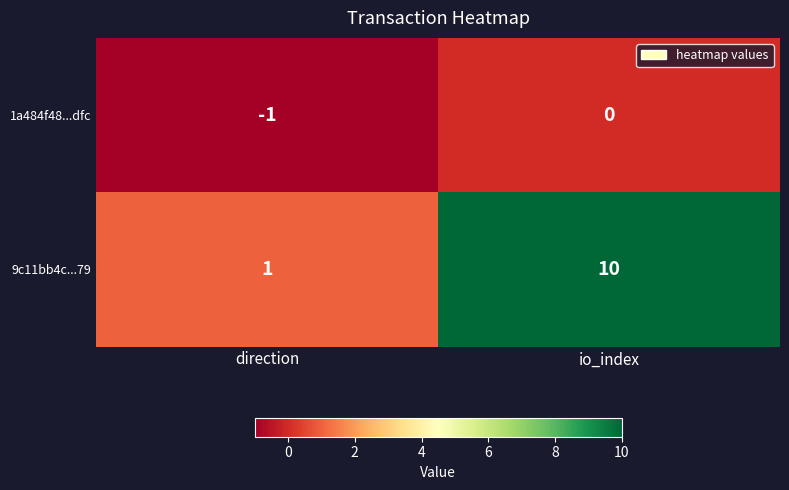

At io_index, list the series in order from largest to smallest.

9c11bb4c...79, 1a484f48...dfc